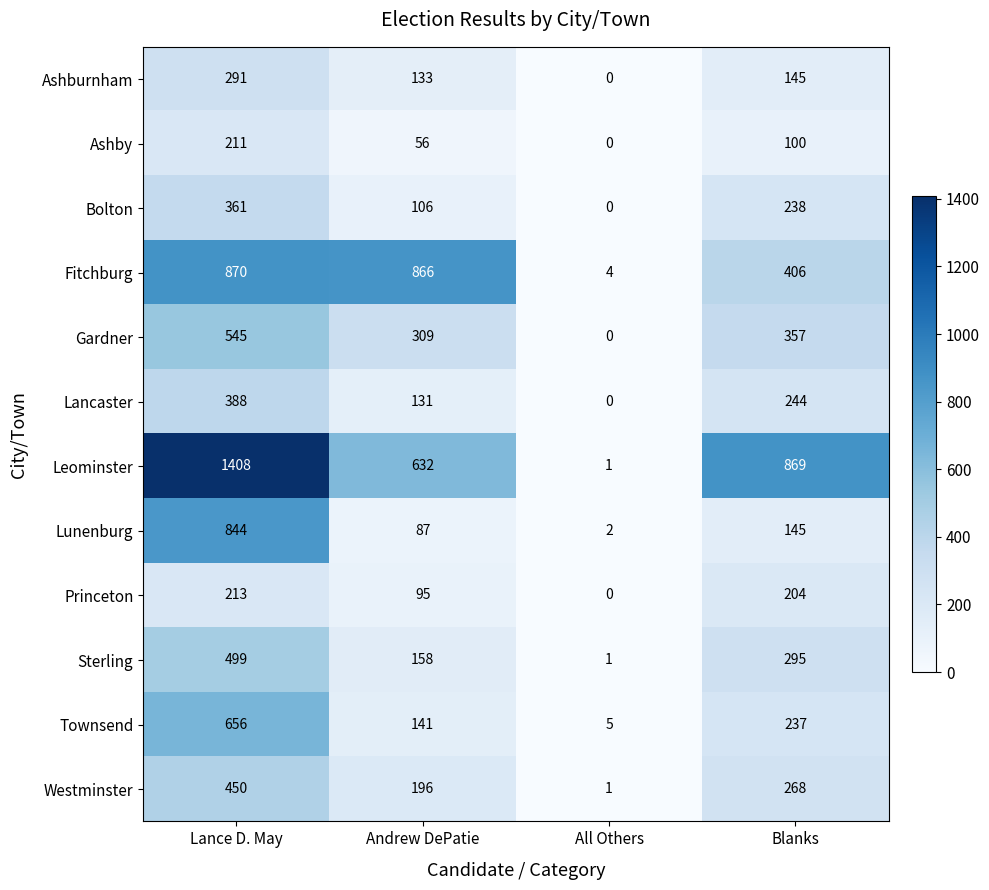

At which label does Westminster first exceed 268?

Lance D. May